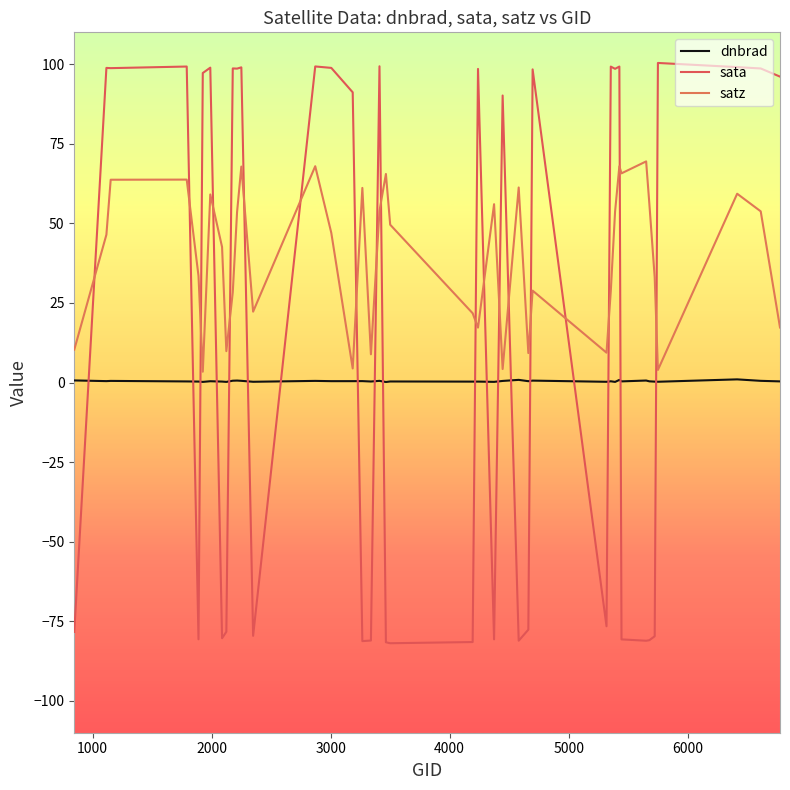

True or false: satz and sata intersect in this chart.

True